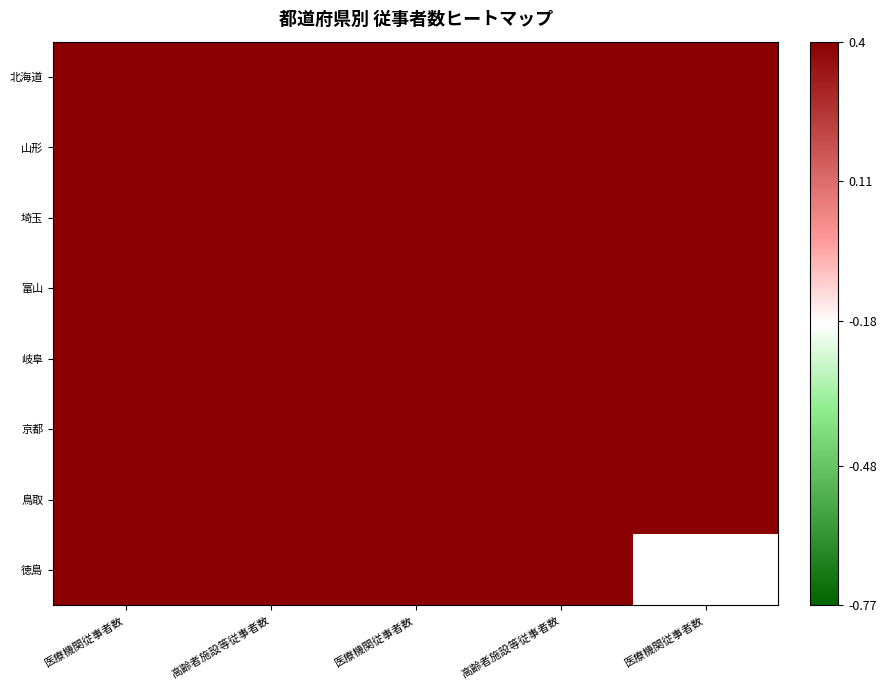

The 北海道 series shows 0.2 at 高齢者施設等従事者数. True or false?

False